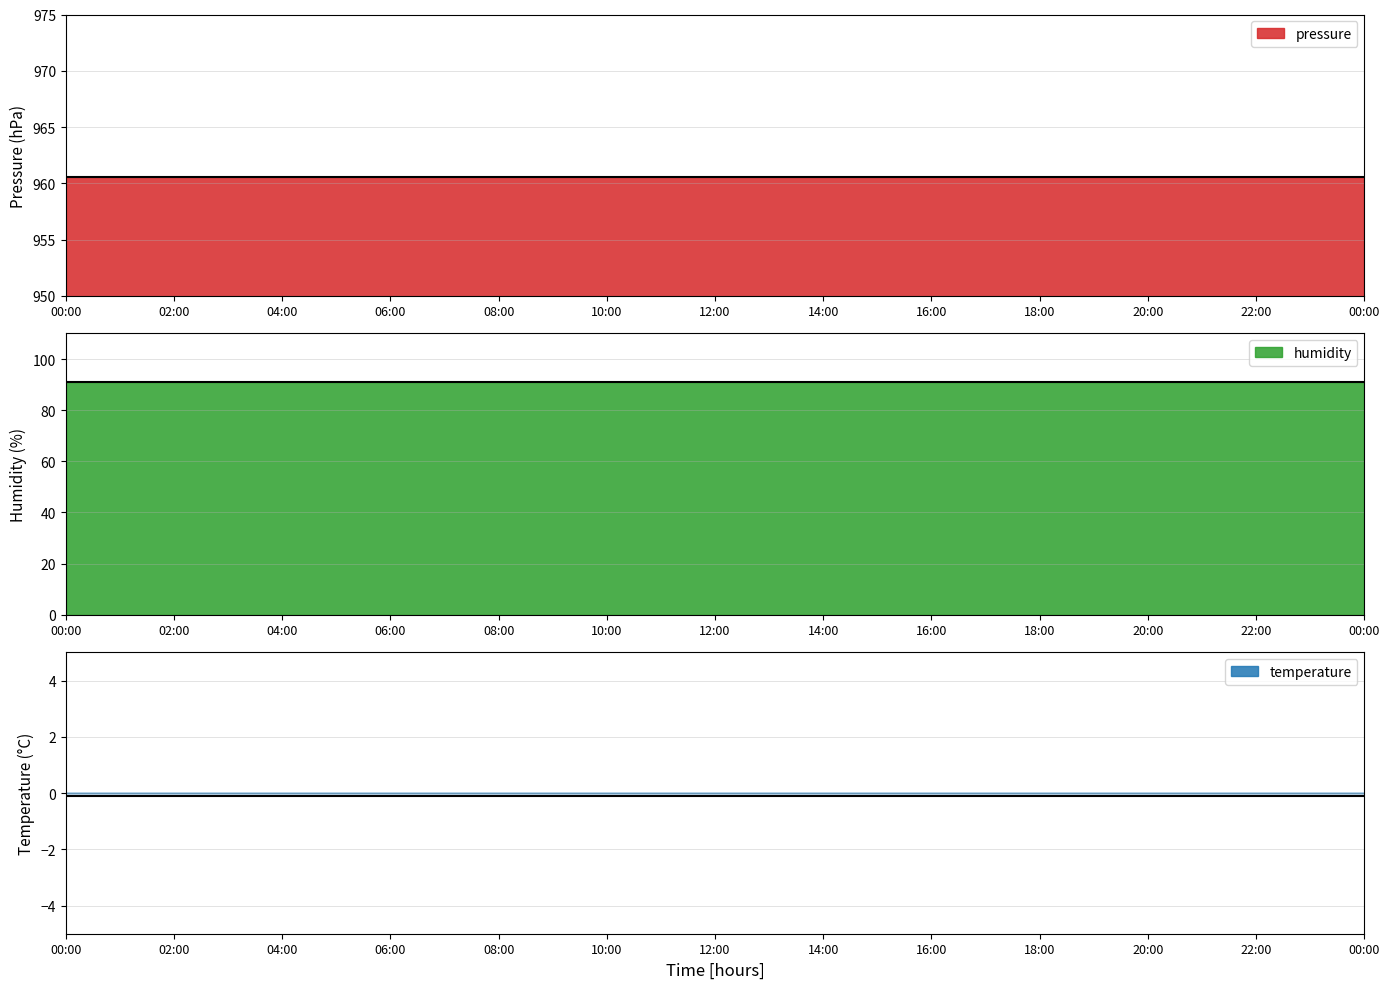

True or false: temperature and humidity cross at least once.

False